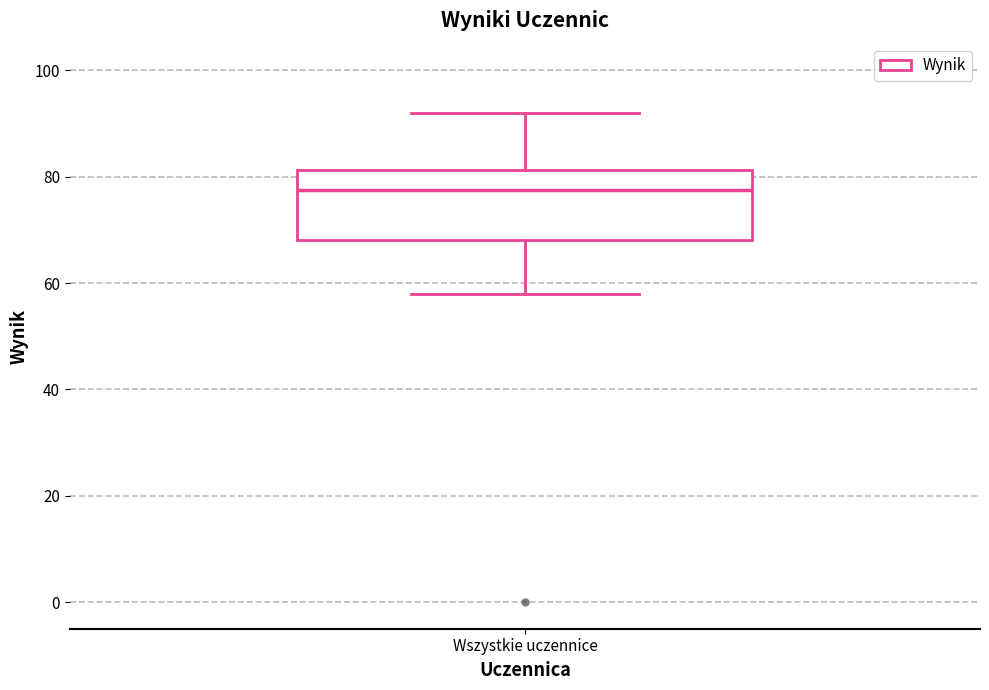

Read this box plot against the y-axis: the position of the median line, the range covered by the box, and the ends of both whiskers. The values are not printed on the chart, so give them approximately, as read against the axis.

median 78, box 68 to 82, whiskers 58 to 92